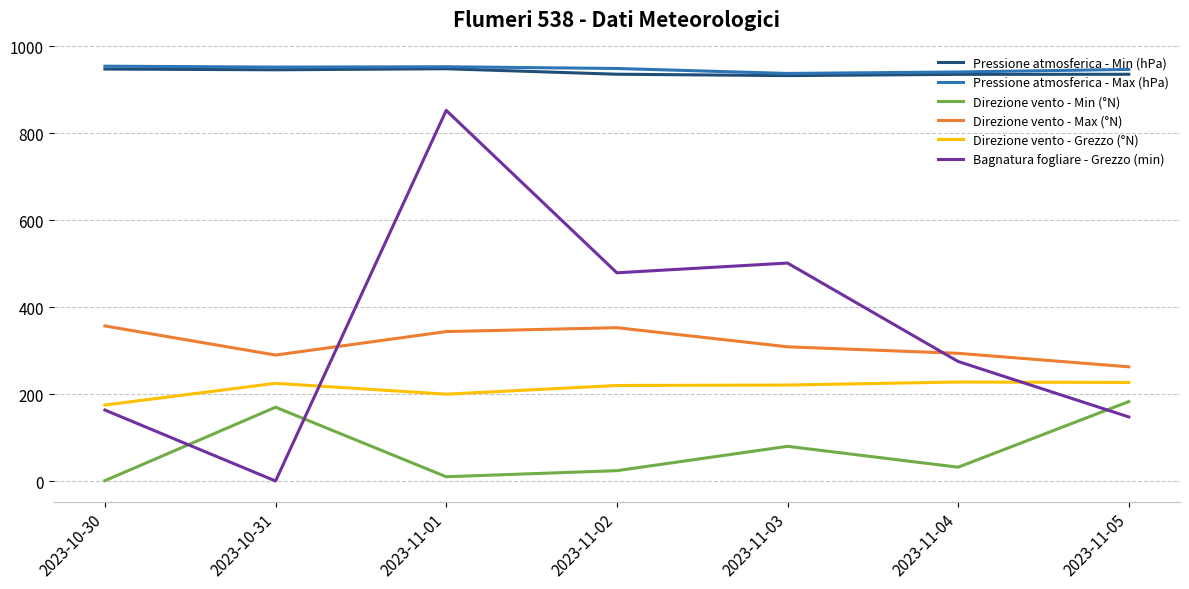

Is the value of Direzione vento - Min (°N) at 2023-11-03 greater than the value of Pressione atmosferica - Min (hPa) at 2023-11-05?

No